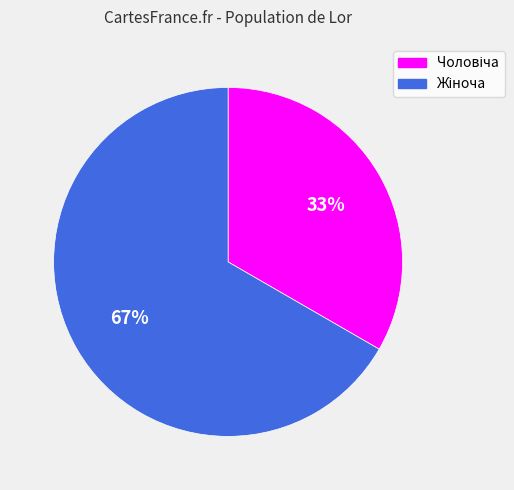

To the nearest percent, what is the average slice percentage?

50%